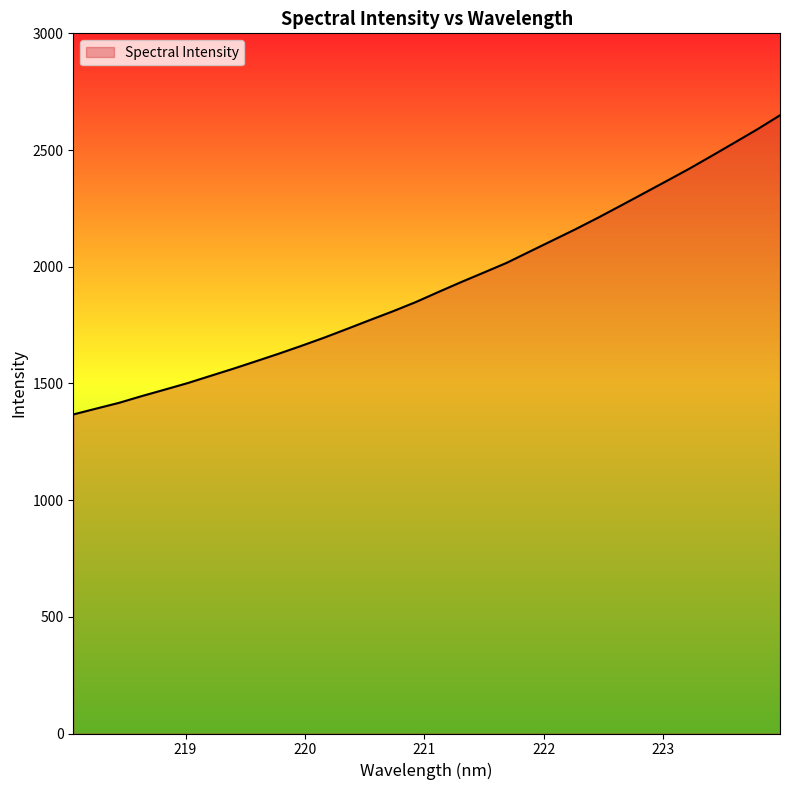

What is the greatest value displayed?

2648.9